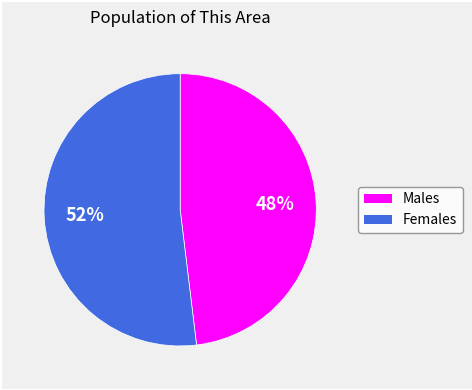

Is there any slice that represents more than half of the pie?

Yes